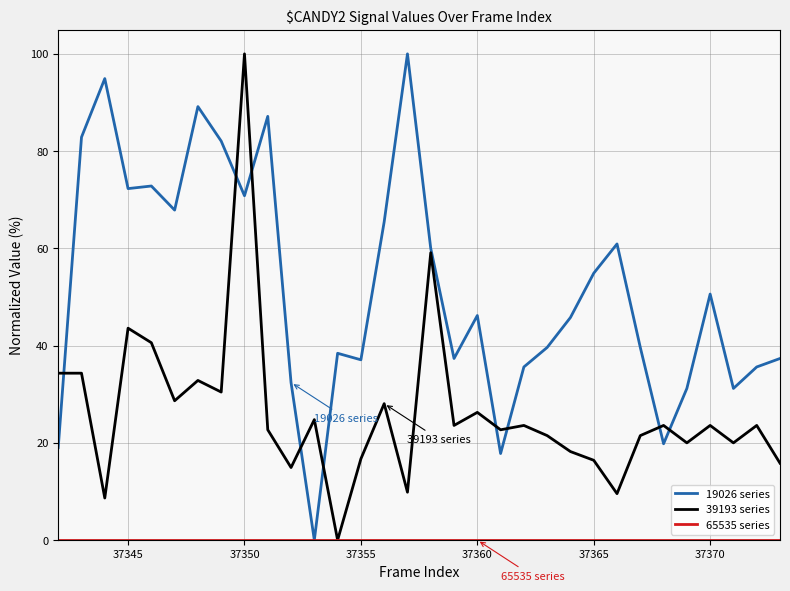

What is the highest value of the 19026 series series?

100.0